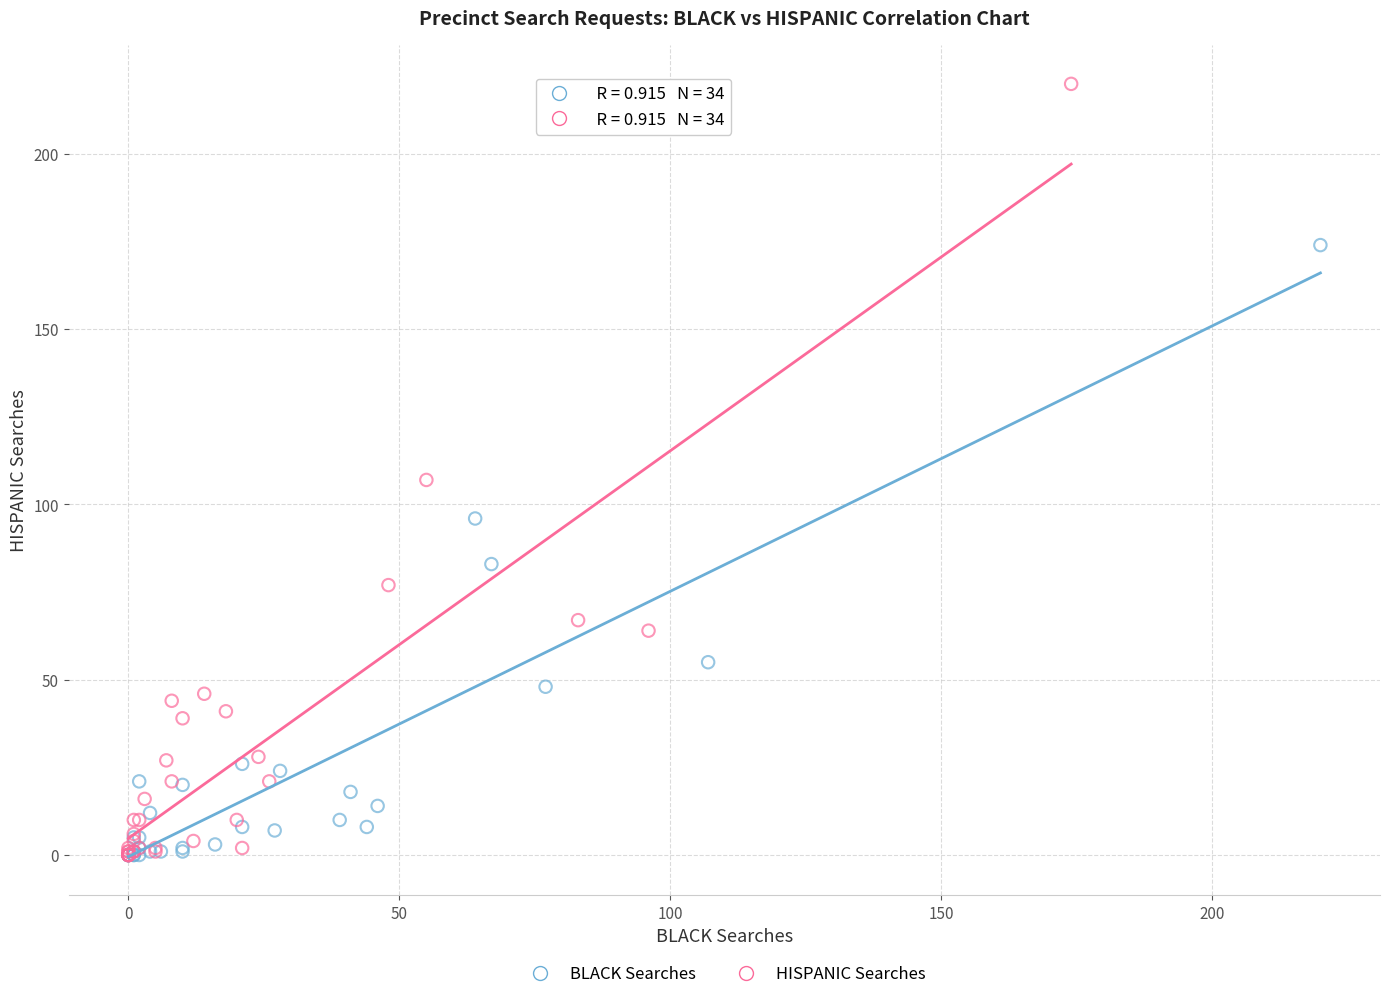

Which series has the largest Y range (max minus min)?

HISPANIC Searches